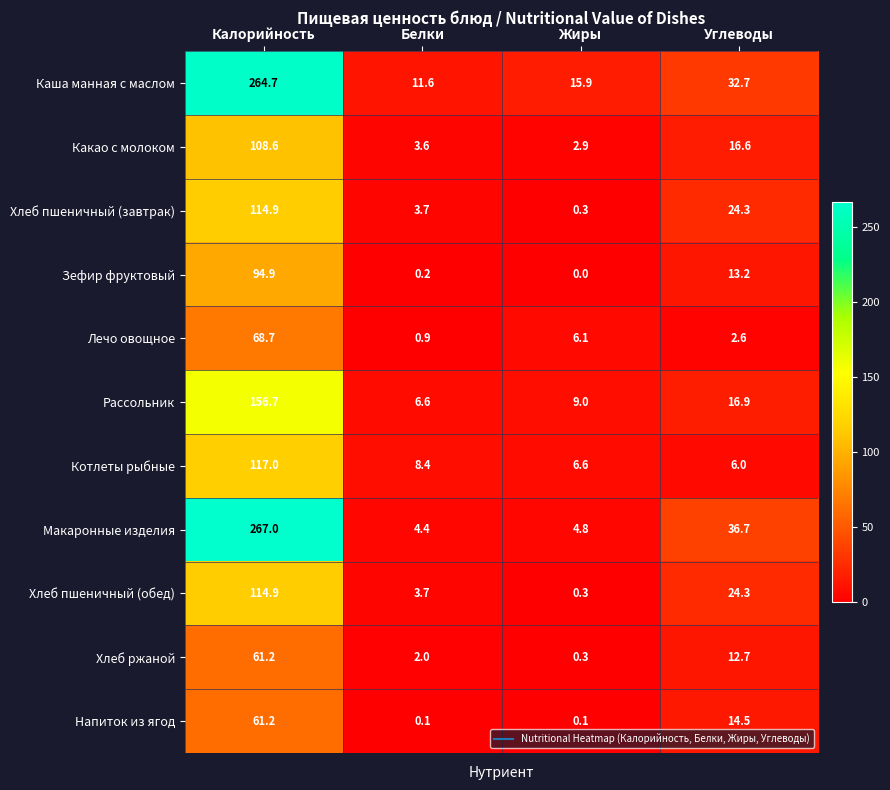

What is the greatest value displayed?

267.0